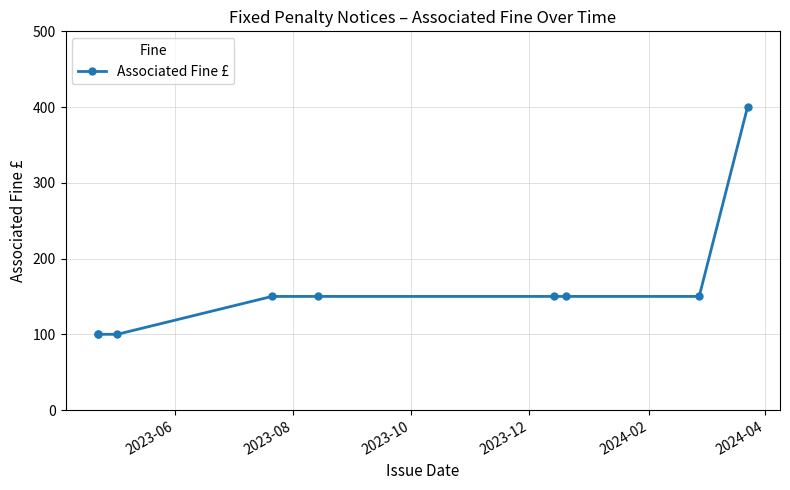

What is the minimum value shown in the chart?

100